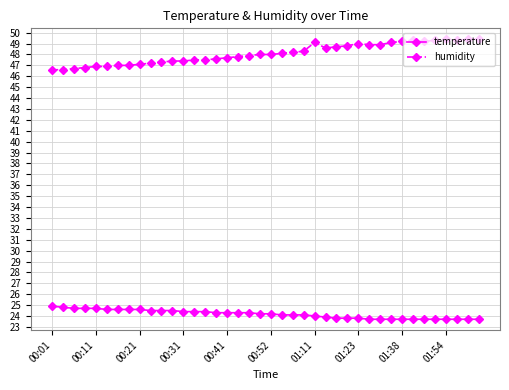

True or false: temperature and humidity intersect in this chart.

False